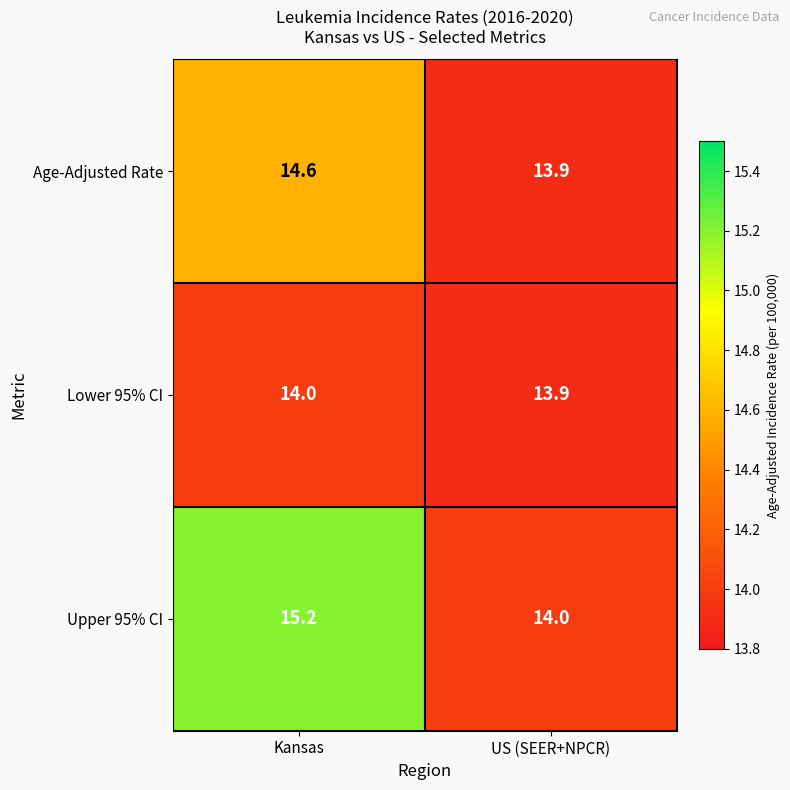

At which category is the sum across all series the highest?

Kansas